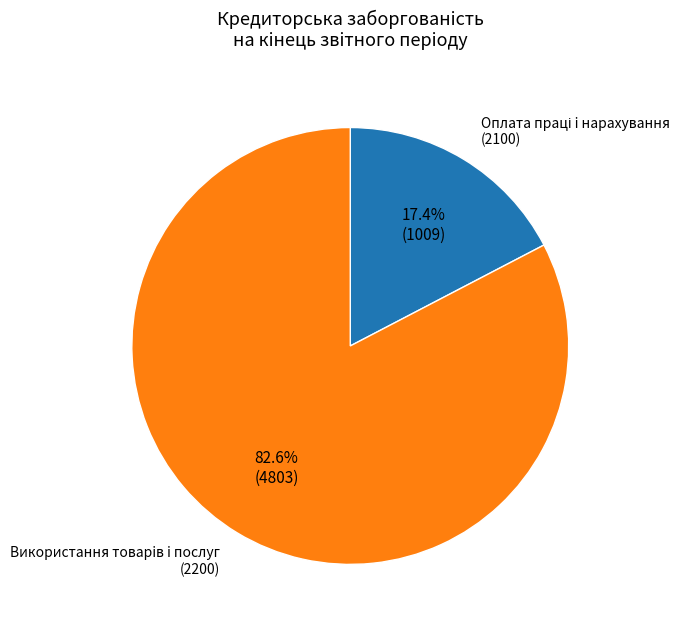

Does any single category account for the majority?

Yes